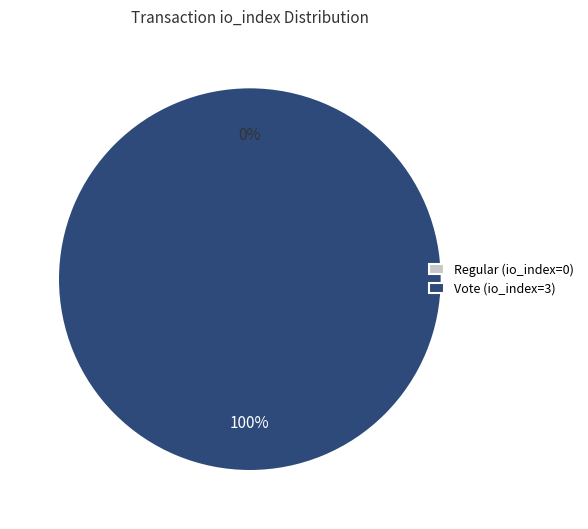

Does any single category account for the majority?

Yes